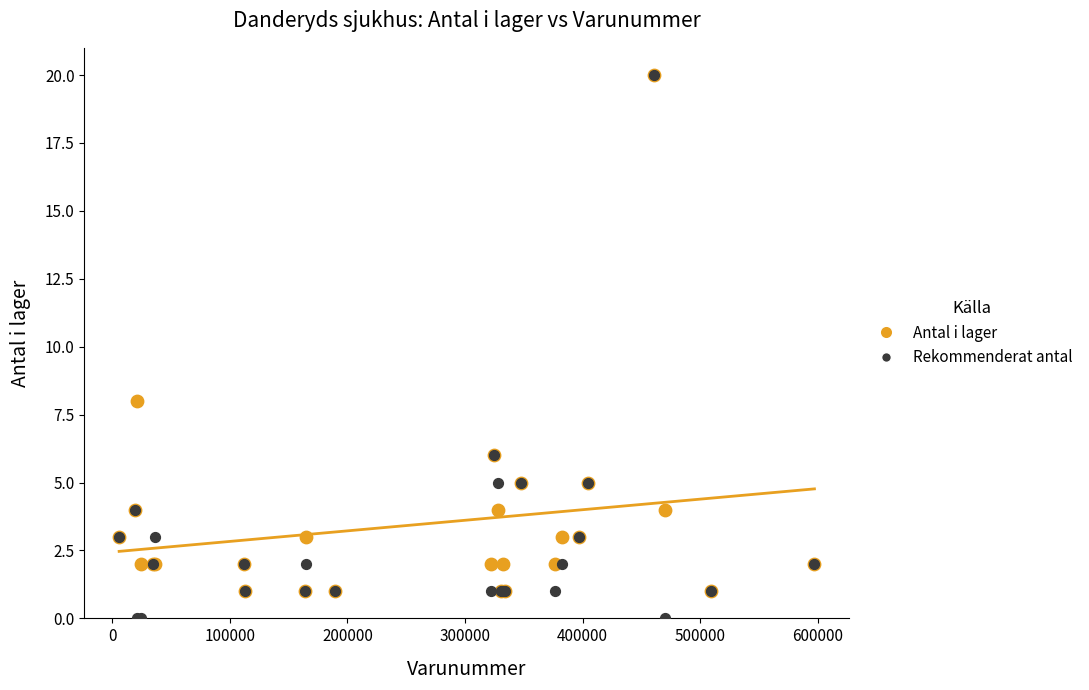

In the Rekommenderat antal series, what Y value is closest to 10?

6